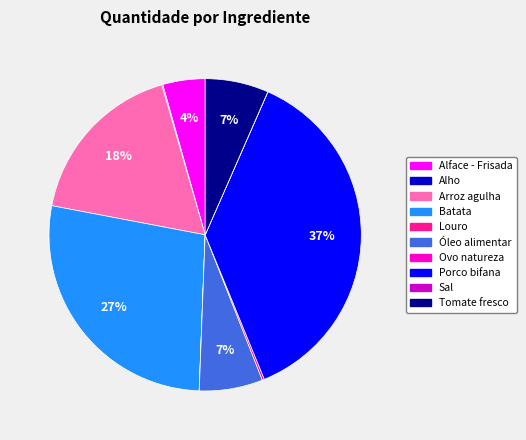

Between Alface - Frisada and Óleo alimentar, which is larger?

Óleo alimentar